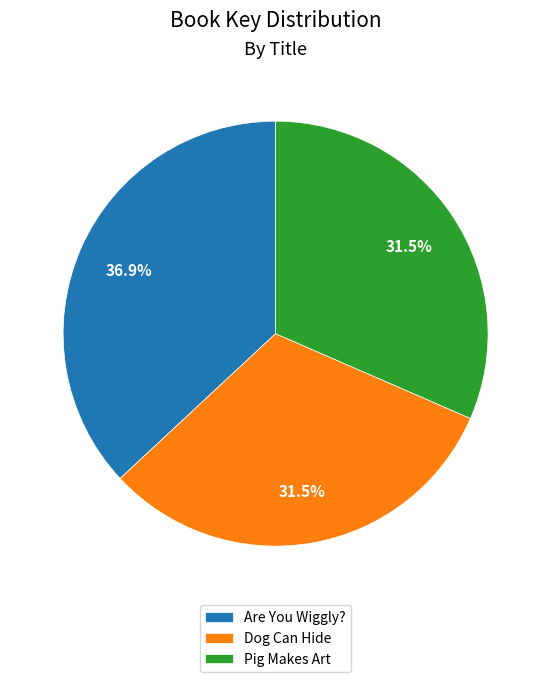

Which category has the biggest portion of the pie?

Are You Wiggly?